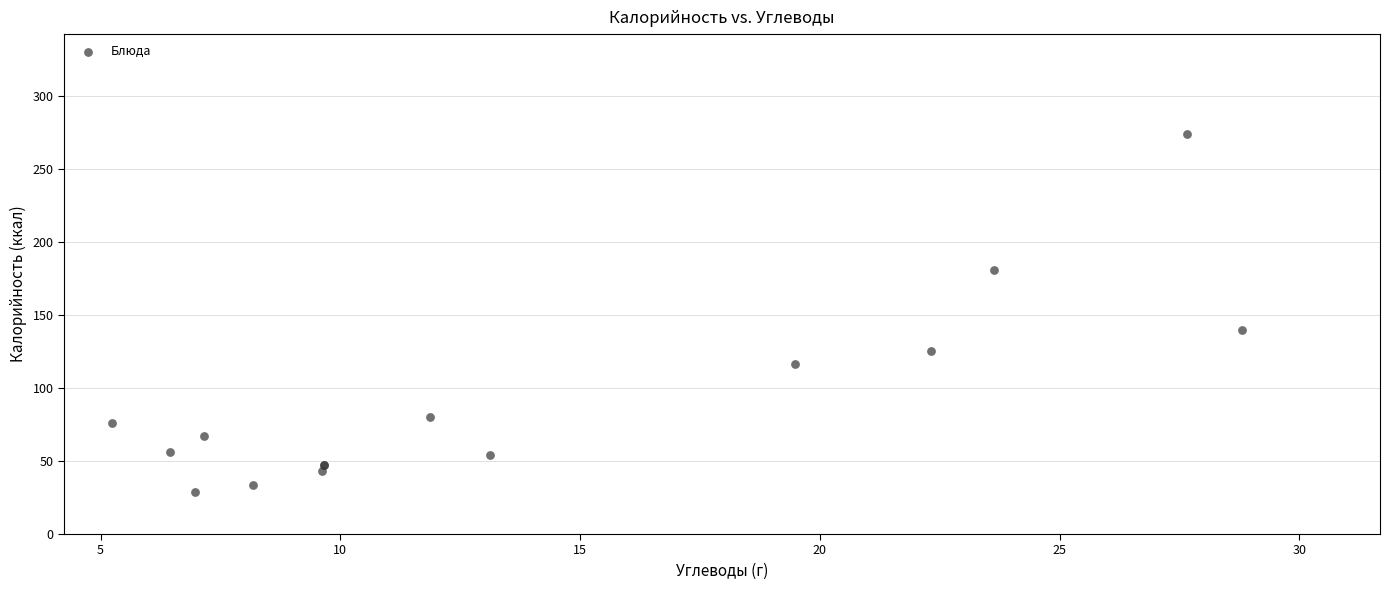

What Y value in the scatter plot is closest to 151?

140.0